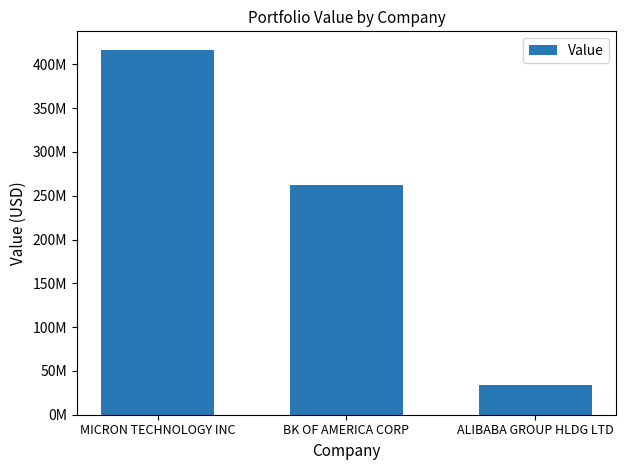

What is the minimum value shown in the chart?

34034000